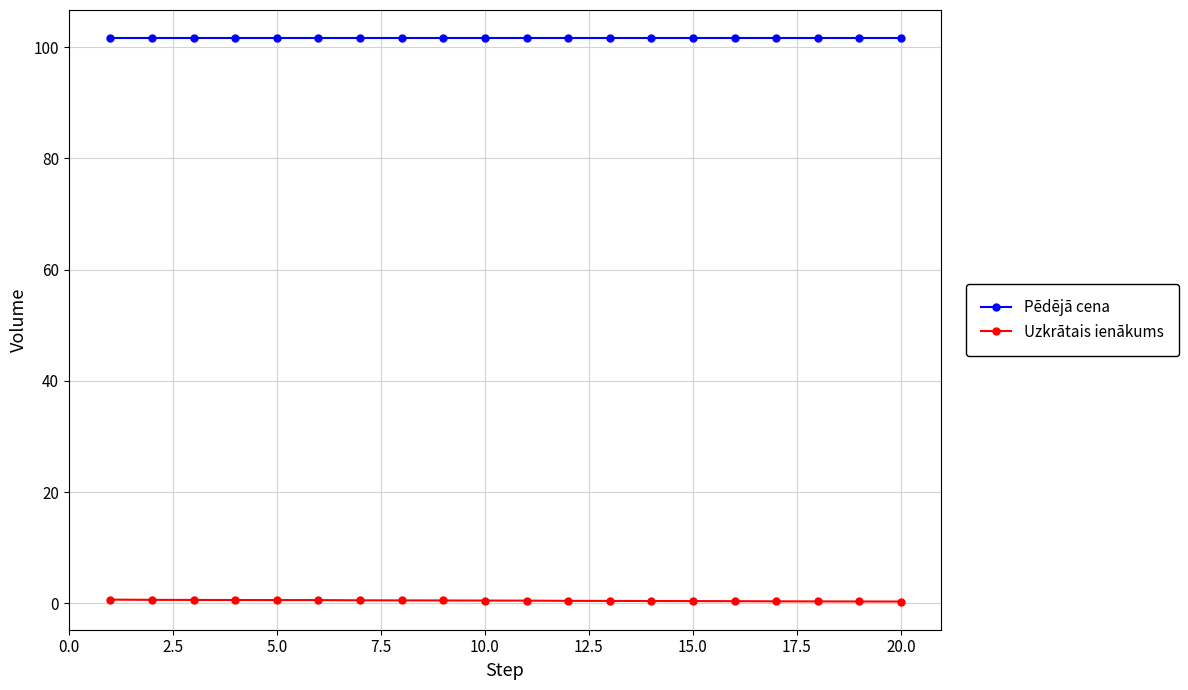

What is the average value of the Pēdējā cena series?

101.6